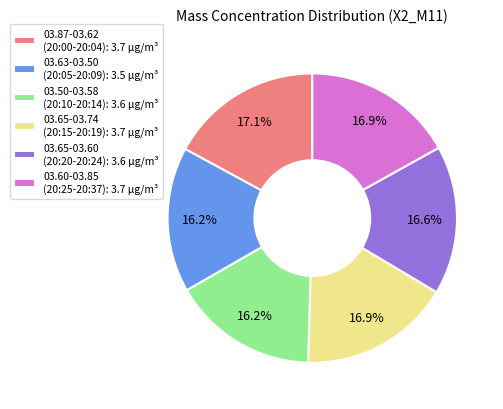

Is there any slice that represents more than half of the pie?

No